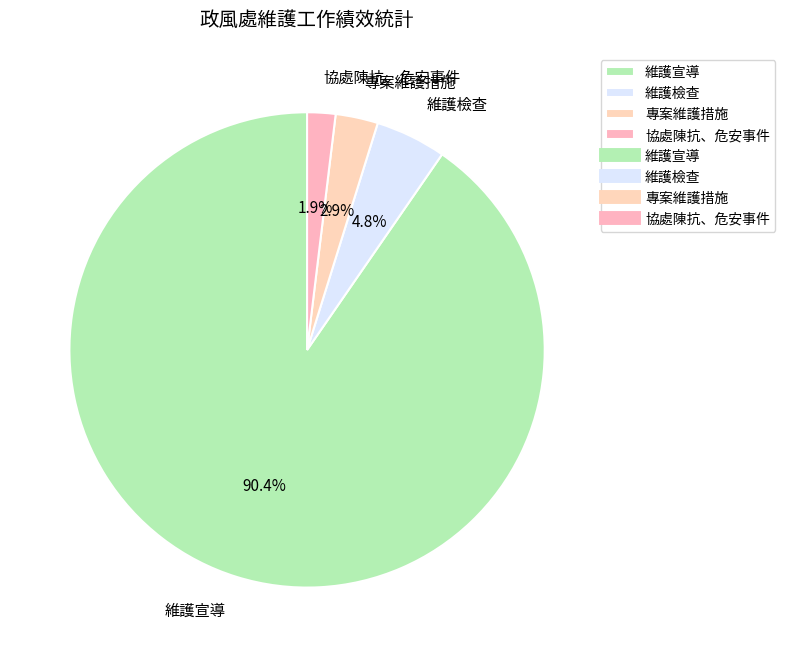

Which slice is the largest?

維護宣導